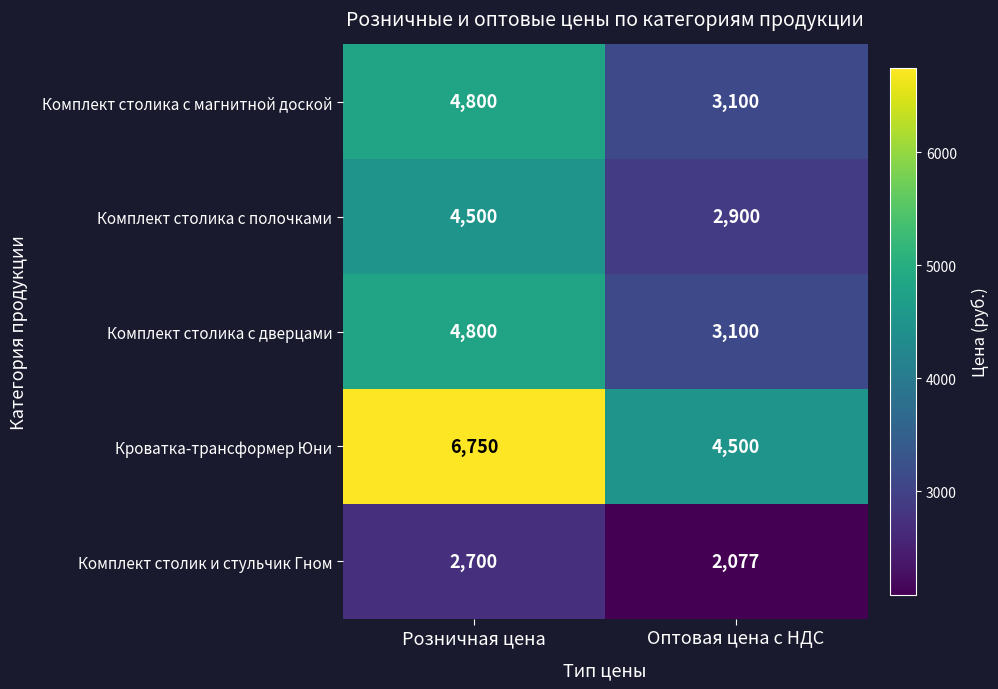

What is the spread (max minus min) of values at Оптовая цена с НДС?

2423